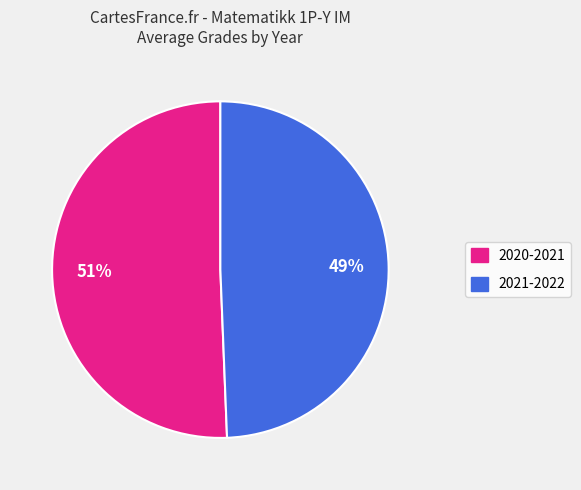

Which slice represents more than half of the pie?

2020-2021